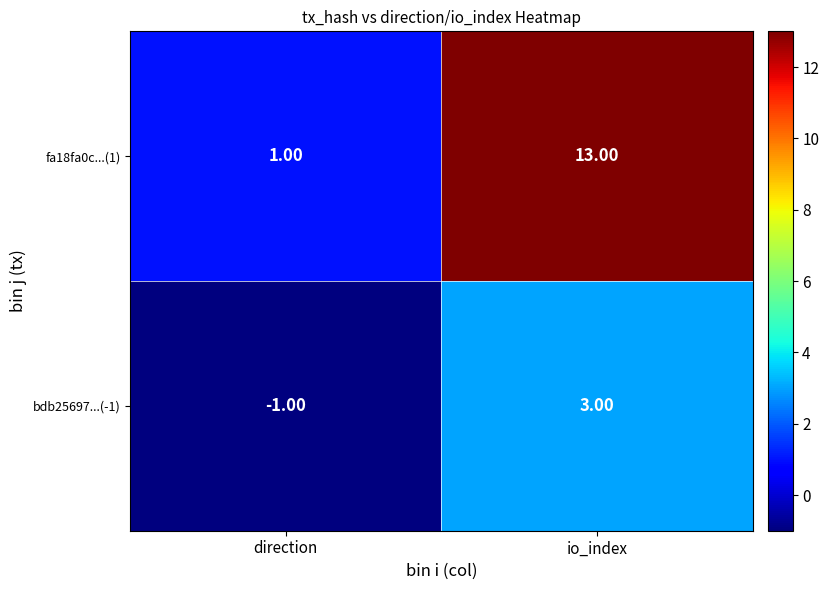

Which series changed the most between direction and io_index?

fa18fa0c...(1)